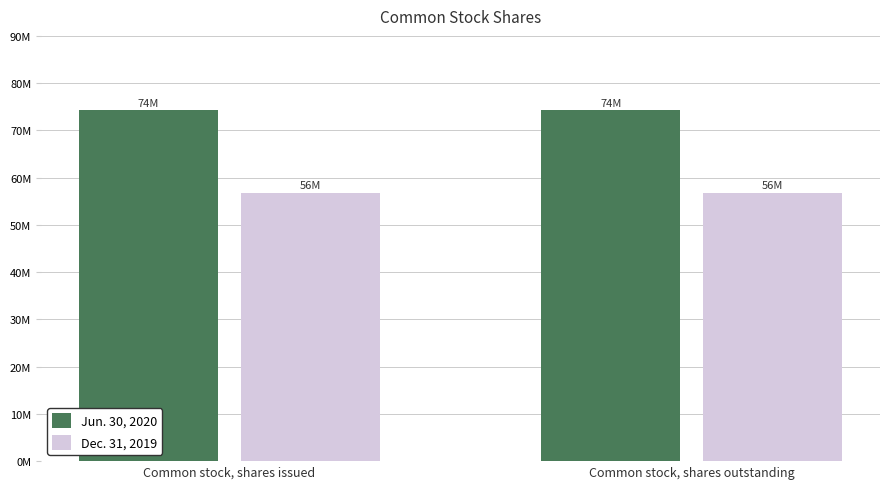

Are the bars grouped side by side (vs. stacked)?

Yes